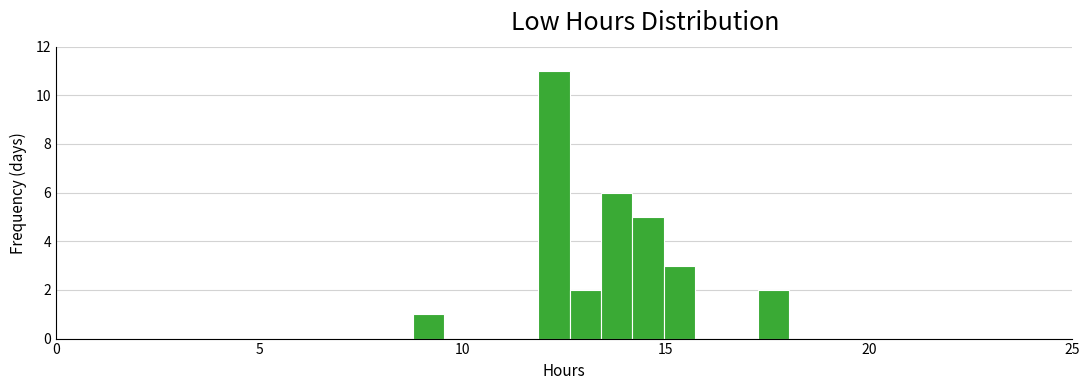

Around what value on the x-axis is the tallest bar? Give the approximate position of its centre, as read against the axis.

12.5